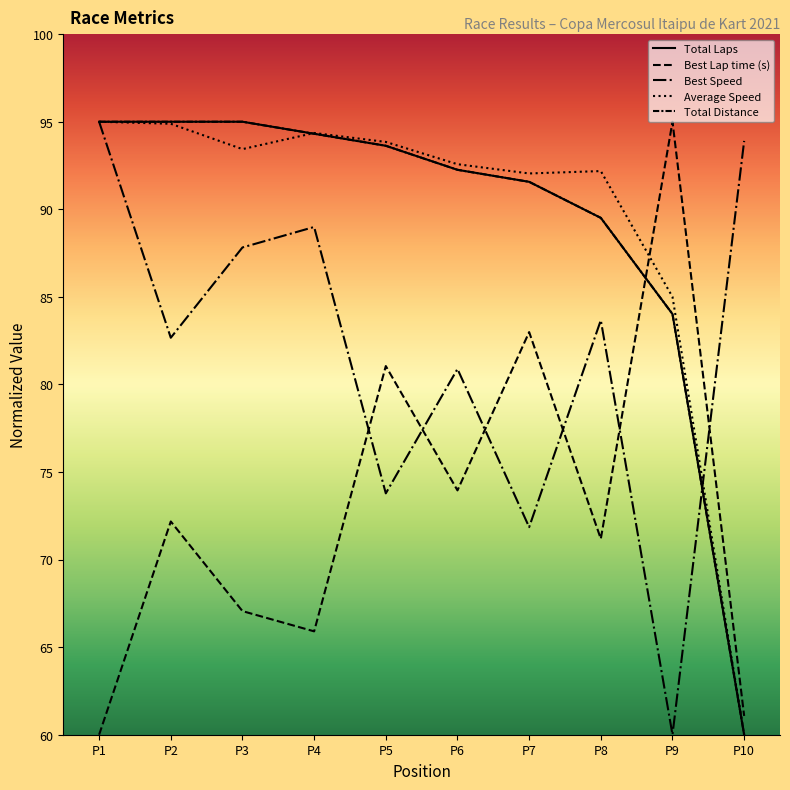

Is this an area chart (filled region under the line)?

No